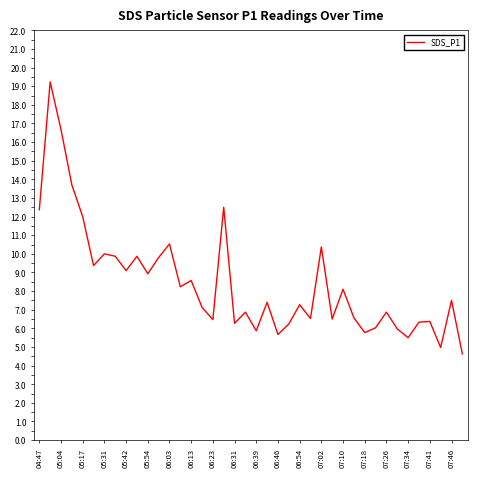

What is the greatest value displayed?

19.2